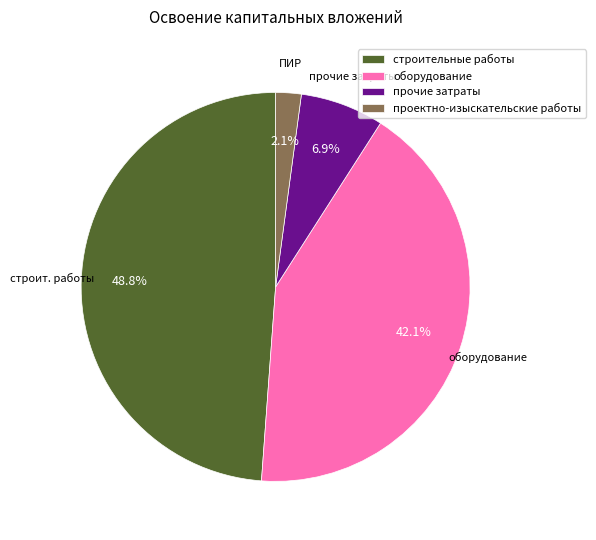

Rank the categories by value from lowest to highest.

проектно-изыскательские работы, прочие затраты, оборудование, строительные работы